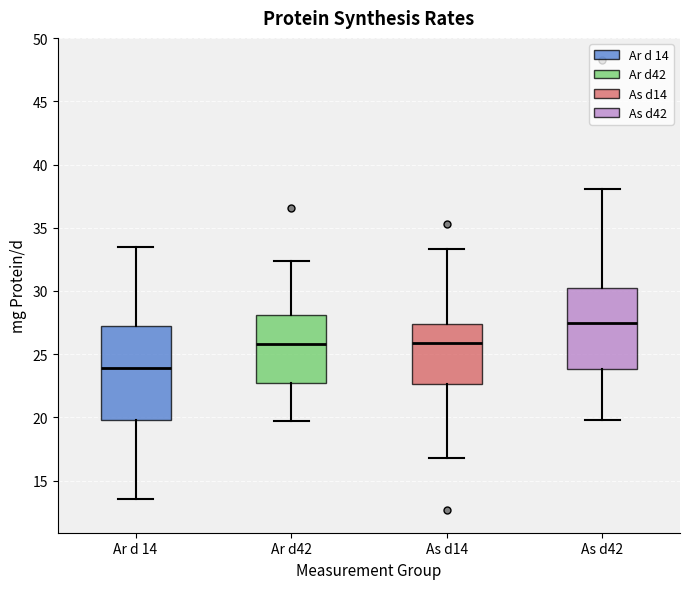

Reading left to right, read every box against the y-axis: the position of its median line, the range the box covers, and the ends of its whiskers. The values are not printed on the chart, so give them approximately, as read against the axis.

Ar d 14: median 24.0, box 20.0 to 27.0, whiskers 13.5 to 33.5
Ar d42: median 26.0, box 23.0 to 28.0, whiskers 19.5 to 32.5
As d14: median 26.0, box 22.5 to 27.5, whiskers 17.0 to 33.5
As d42: median 27.5, box 24.0 to 30.0, whiskers 20.0 to 38.0